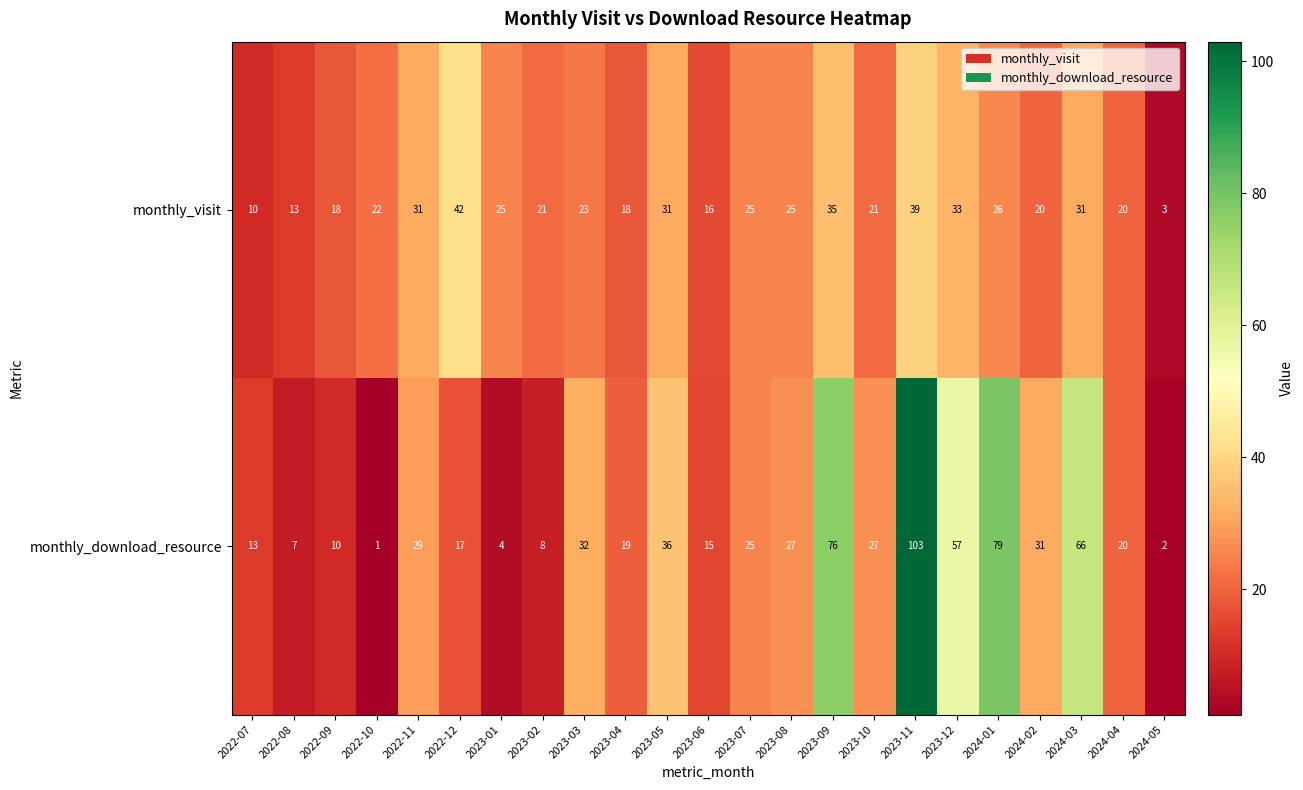

Which series changed the most between 2023-01 and 2023-11?

monthly_download_resource